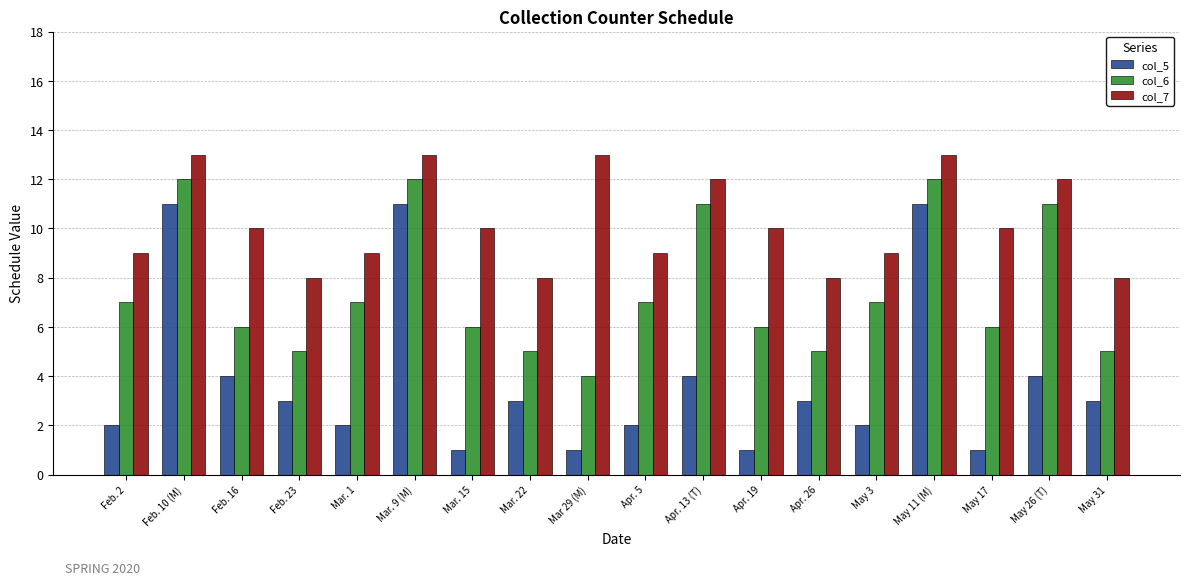

What is the spread (max minus min) of values at May 31?

5